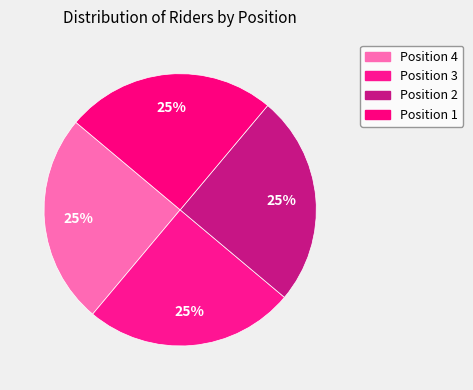

Is it true that Position 4 is 33% of the pie?

False